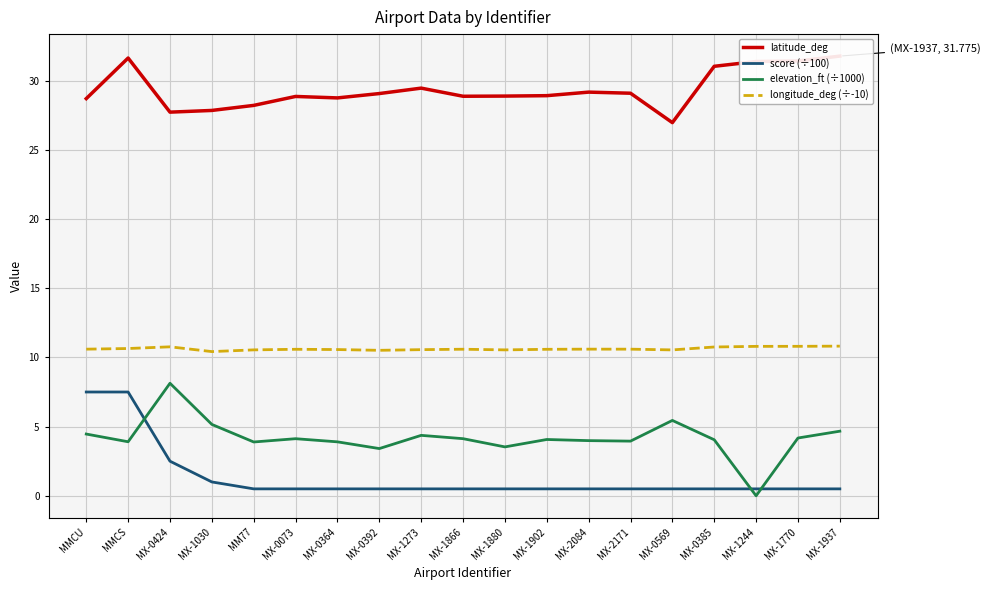

How many interior local peaks does the longitude_deg (÷-10) series have?

4